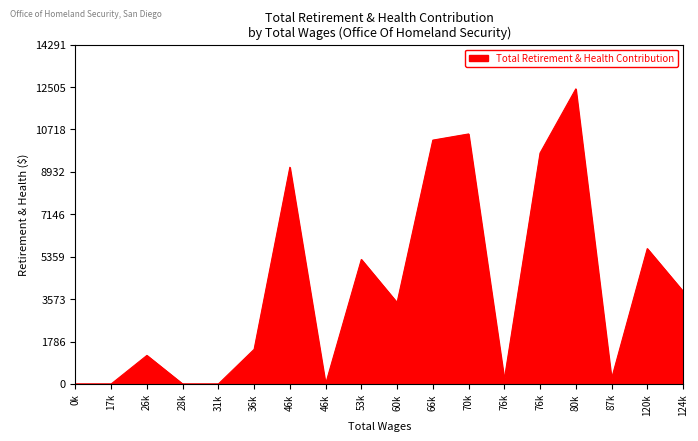

How many lines are shown in the chart?

1